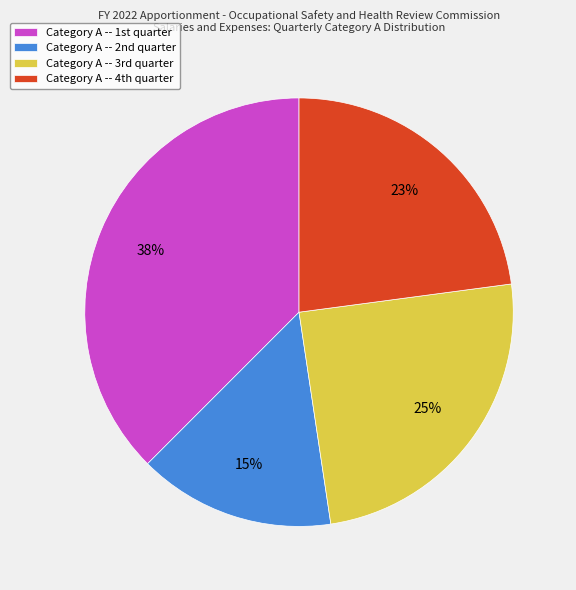

What is the largest slice in the pie chart?

Category A -- 1st quarter